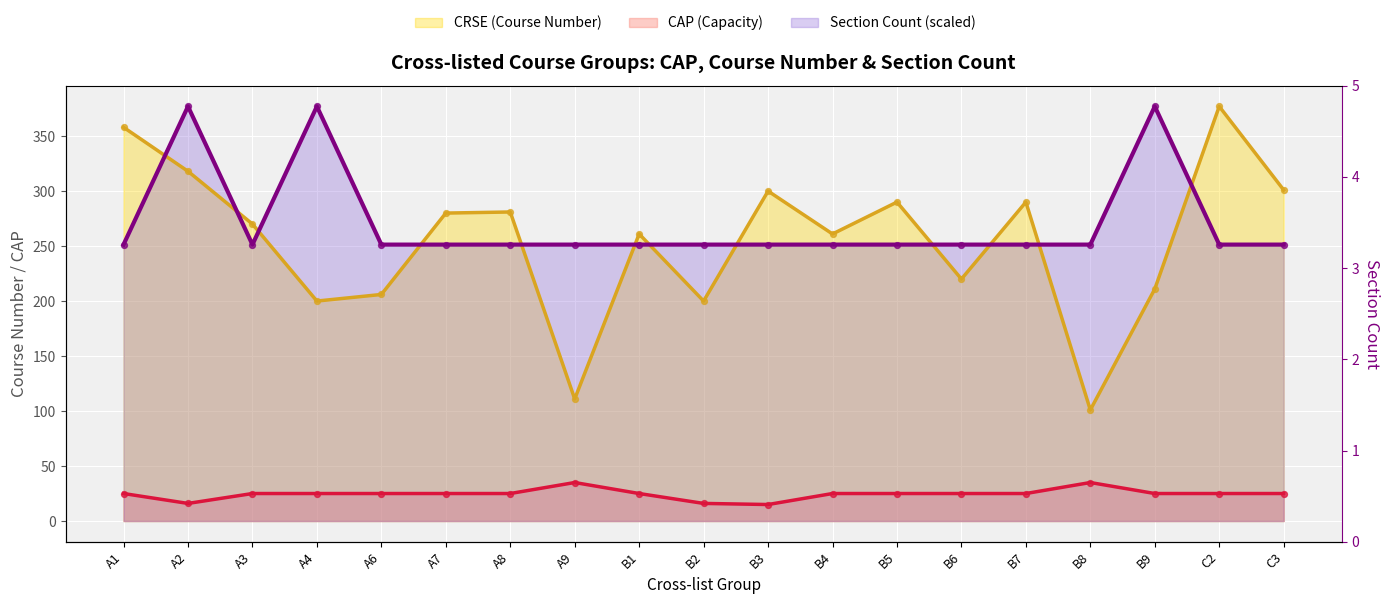

Which series reaches the minimum Y coordinate?

CAP